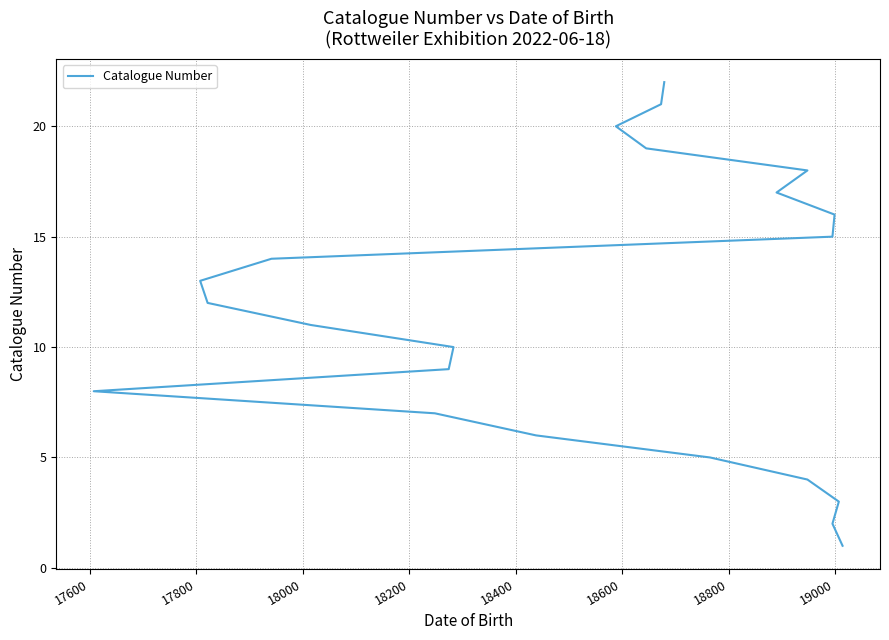

What is the average value?

12